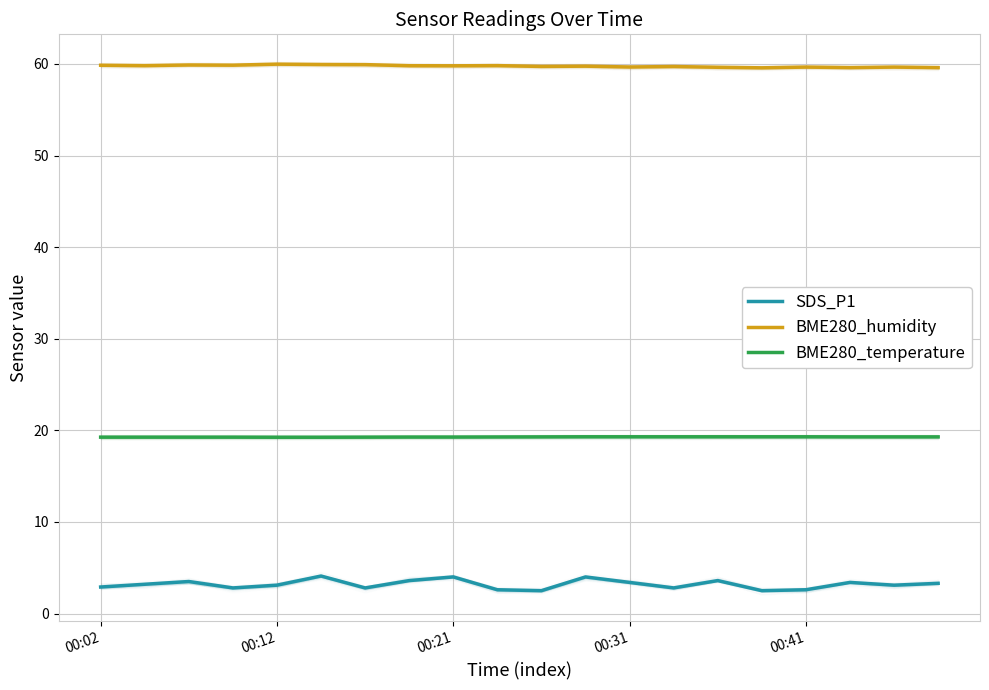

What is the difference between the maximum and minimum values in the BME280_temperature series?

0.1